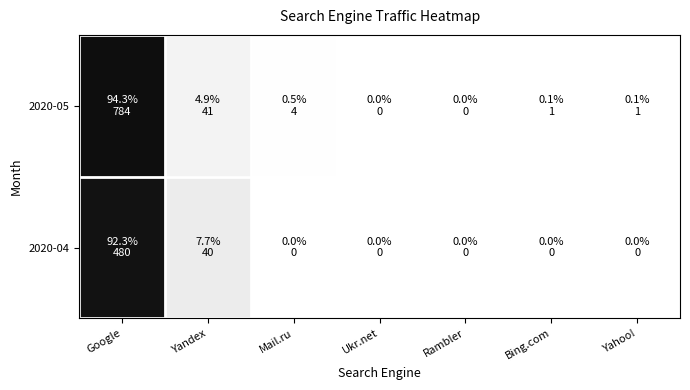

Which series has the largest range (max minus min)?

2020-05